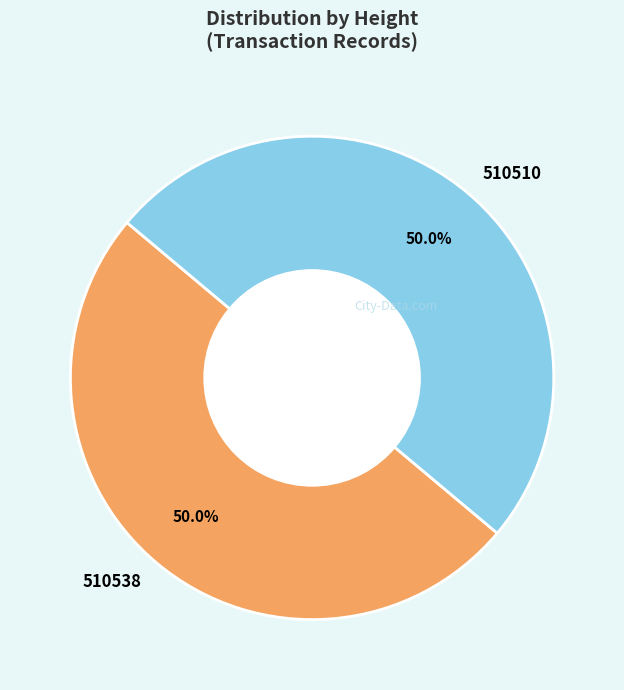

Do 510510 and 510538 together represent more than half of the pie?

Yes